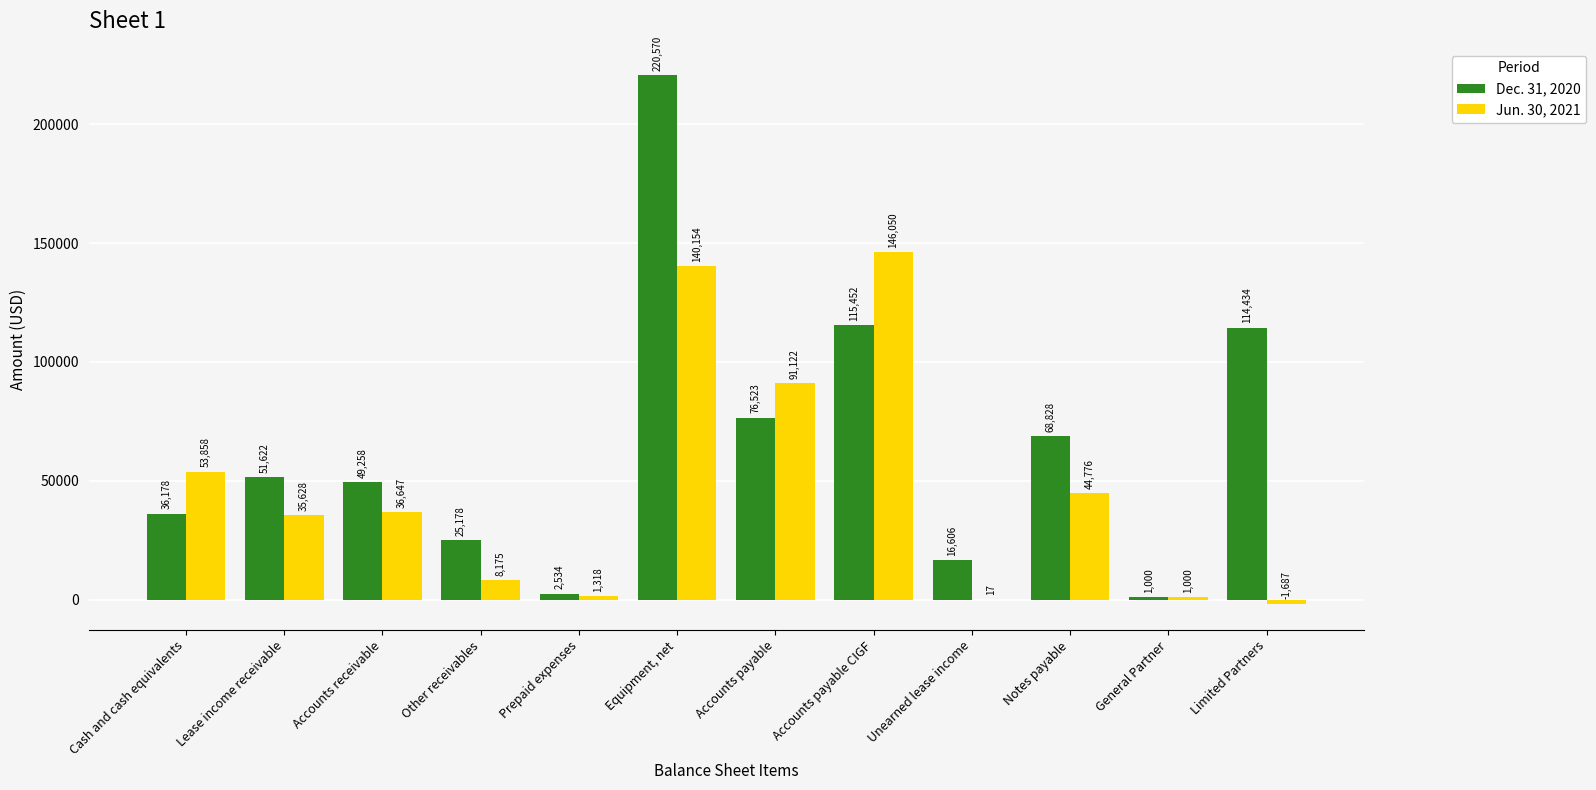

The Jun. 30, 2021 series shows 50904 at Lease income receivable. True or false?

False